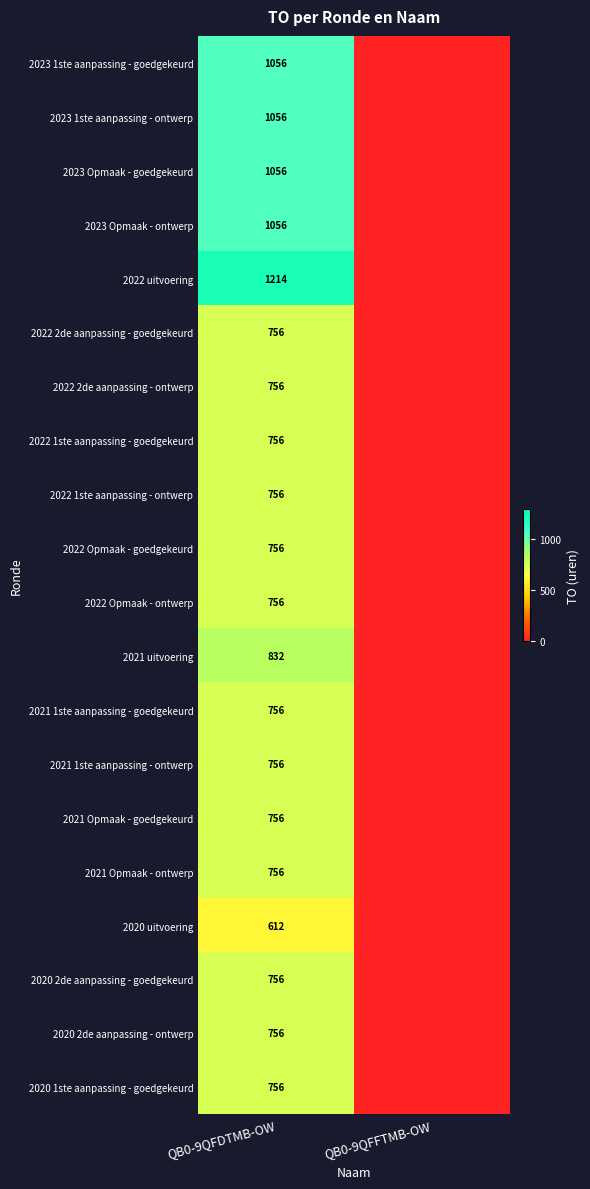

The value of 2022 1ste aanpassing - goedgekeurd at QB0-9QFDTMB-OW is 1032. True or false?

False